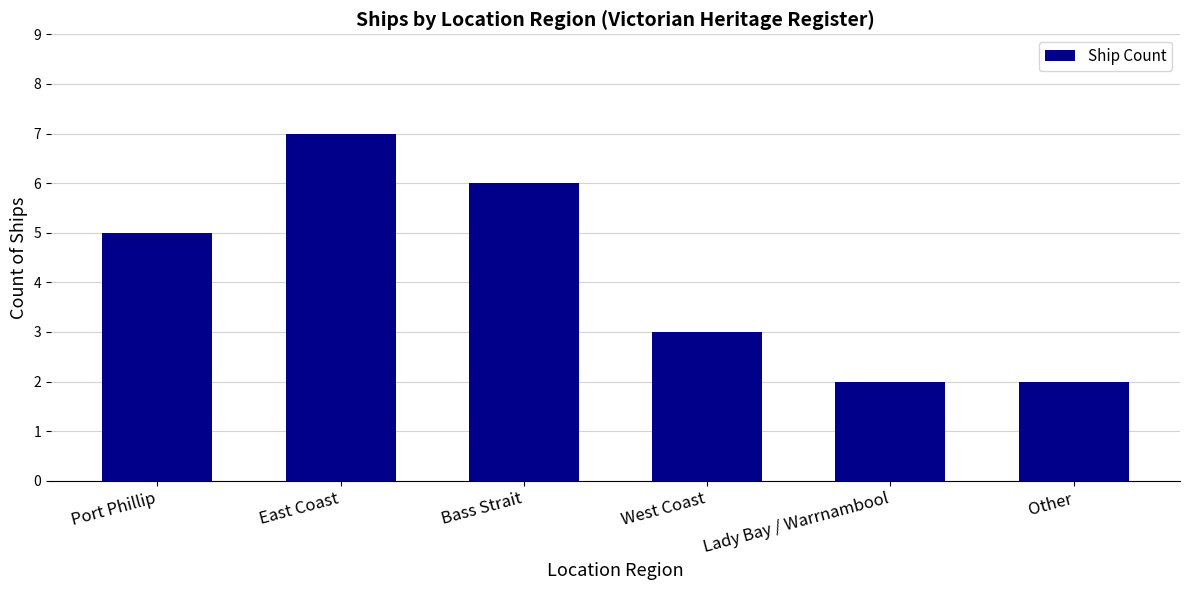

What is the difference between the maximum and second lowest values?

5